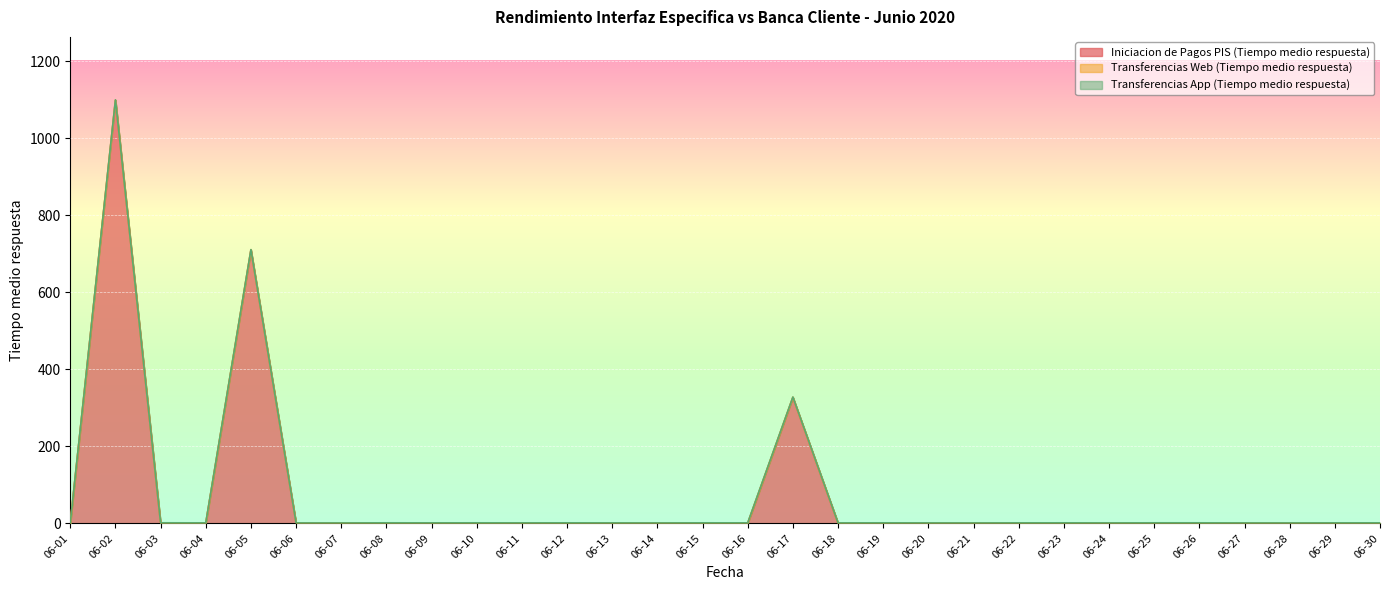

What is the lowest value of the Transferencias Web (Tiempo medio respuesta) series?

0.5